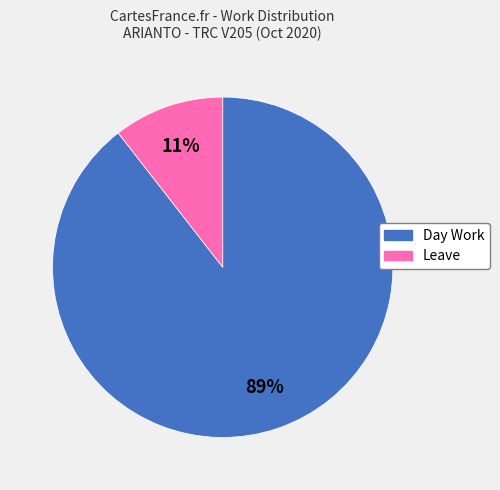

Which slice represents more than half of the pie?

Day Work